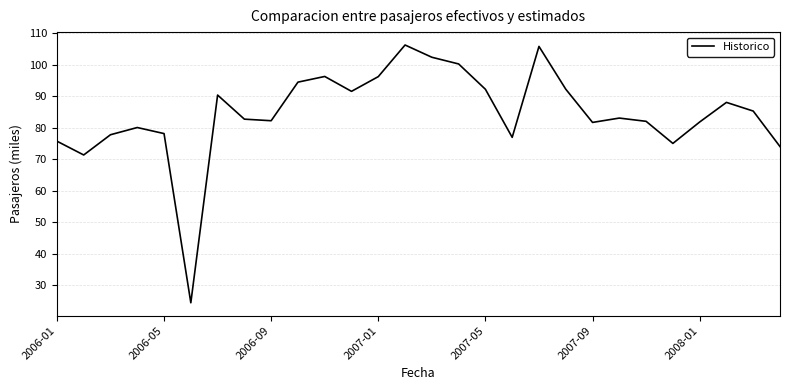

What is the minimum value shown in the chart?

24.5